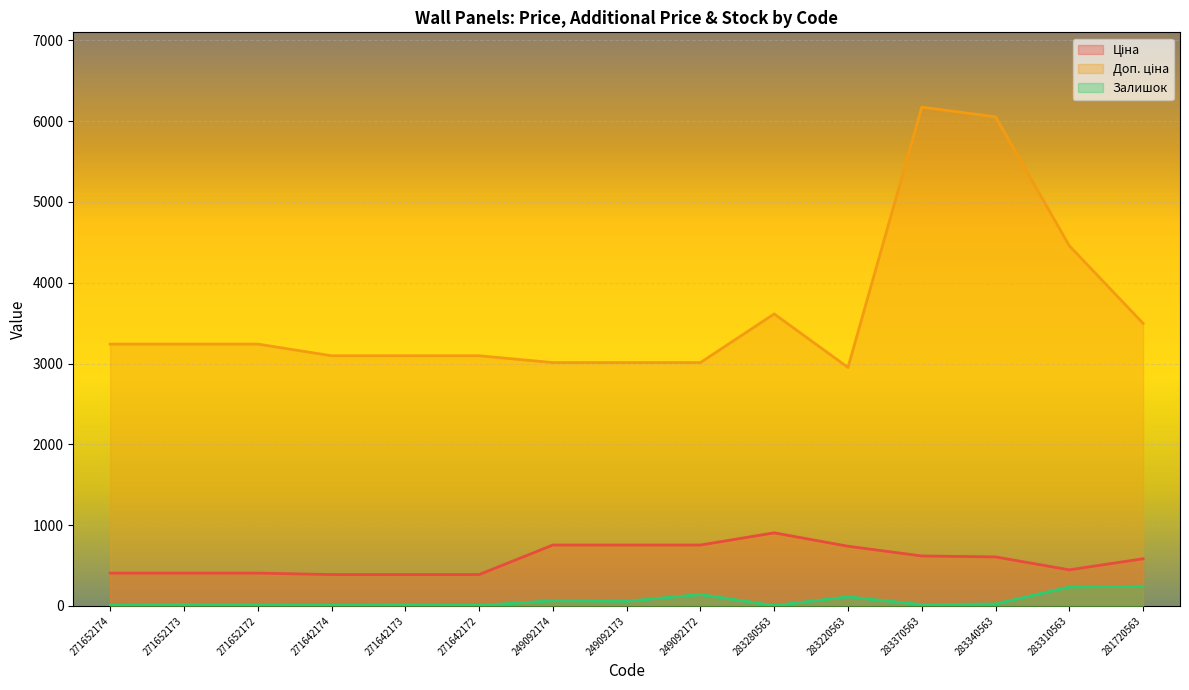

Which series has the widest spread of values?

Доп. ціна